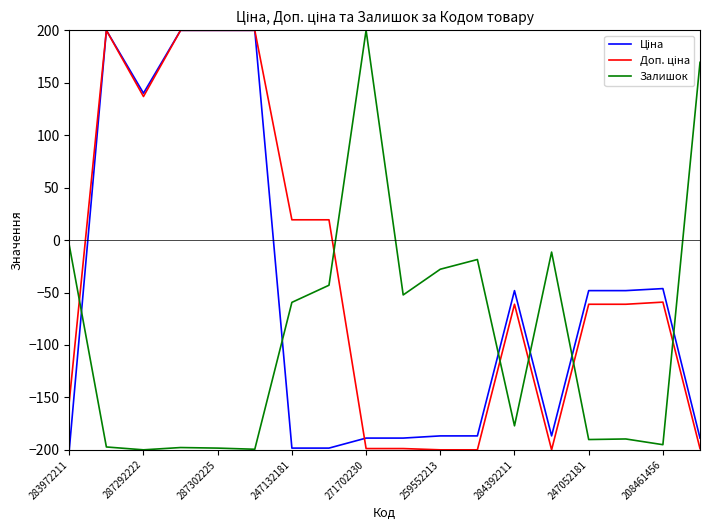

What is the minimum value for Залишок?

-200.0